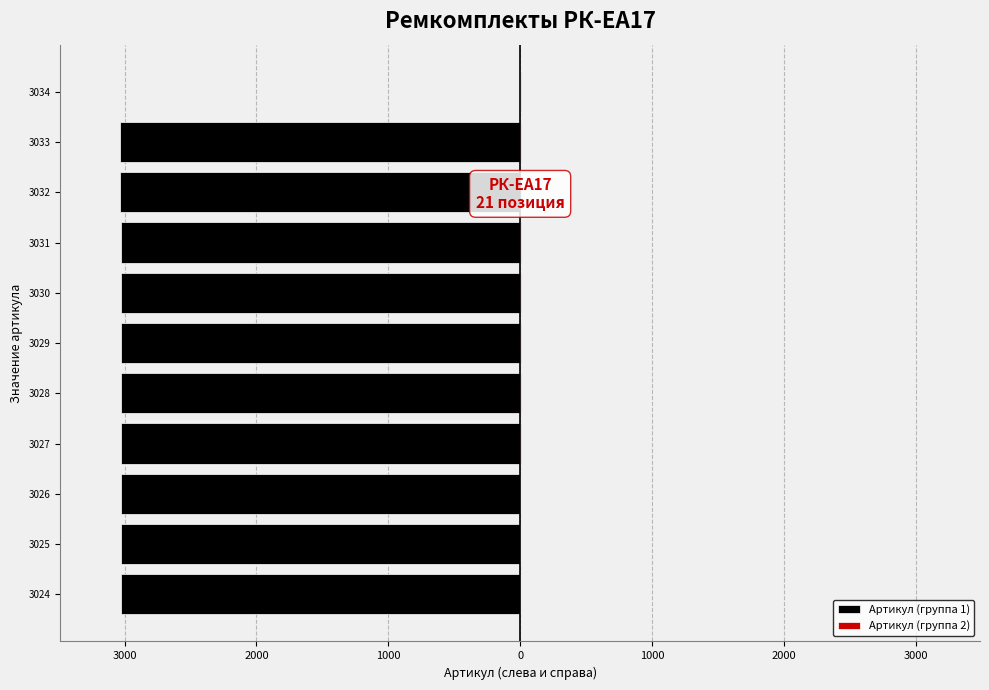

Rank the series by their maximum value, from lowest to highest.

Артикул (группа 1), Артикул (группа 2)